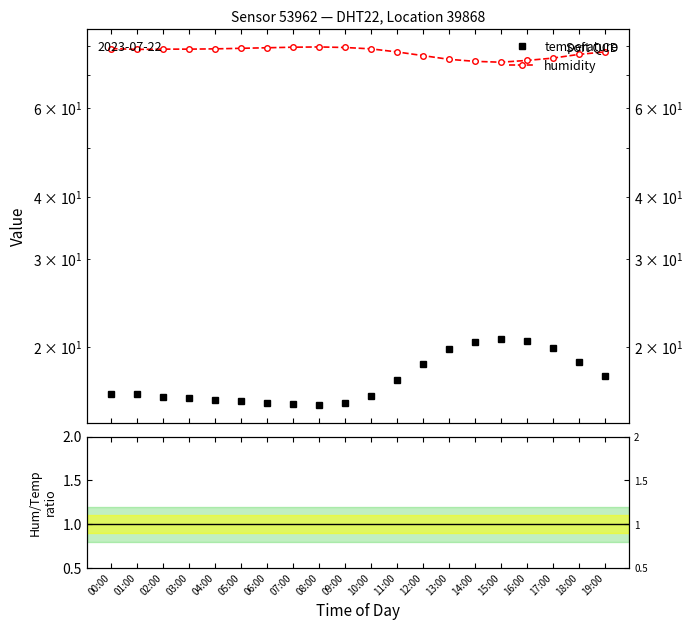

Rank the categories by temperature value from lowest to highest.

08:00, 07:00, 06:00, 09:00, 05:00, 04:00, 03:00, 02:00, 10:00, 00:00, 01:00, 11:00, 19:00, 12:00, 18:00, 13:00, 17:00, 14:00, 16:00, 15:00